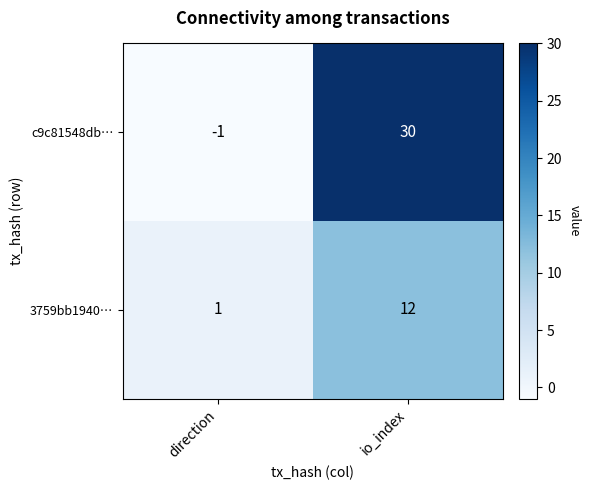

Where is c9c81548db… nearest to the value 14?

direction